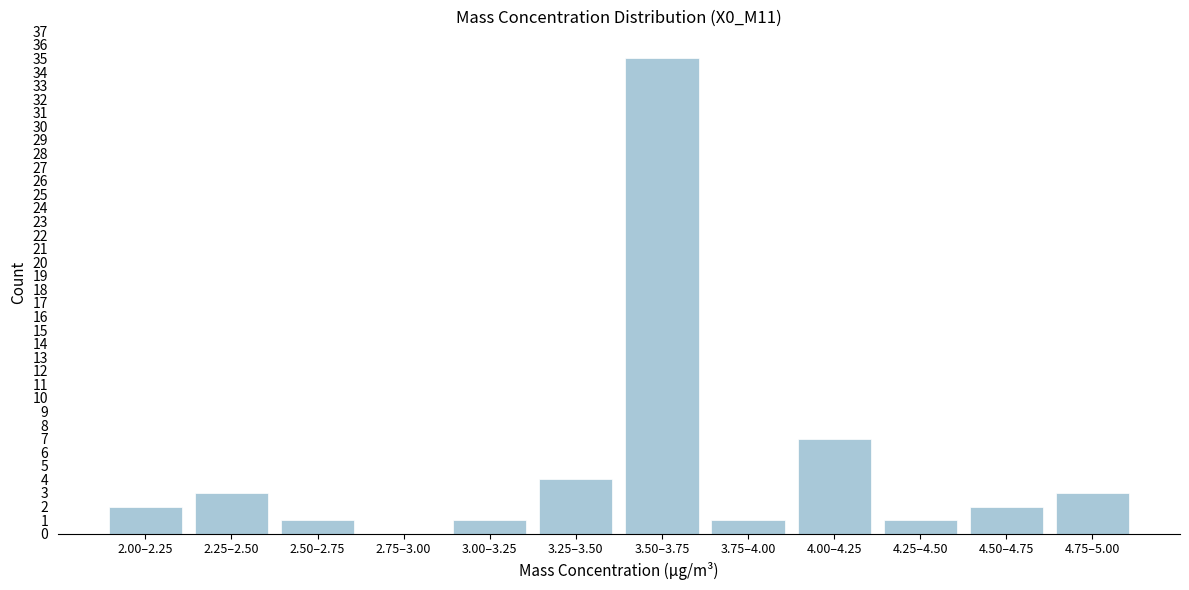

Reading left to right, extract all data points from this chart.

2.00–2.25=2	2.25–2.50=3	2.50–2.75=1	2.75–3.00=0	3.00–3.25=1	3.25–3.50=4	3.50–3.75=35	3.75–4.00=1	4.00–4.25=7	4.25–4.50=1	4.50–4.75=2	4.75–5.00=3